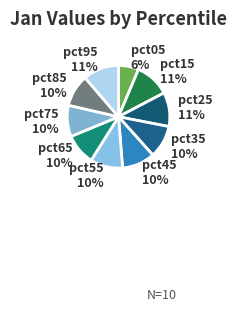

Which category has the smallest portion of the pie?

pct05